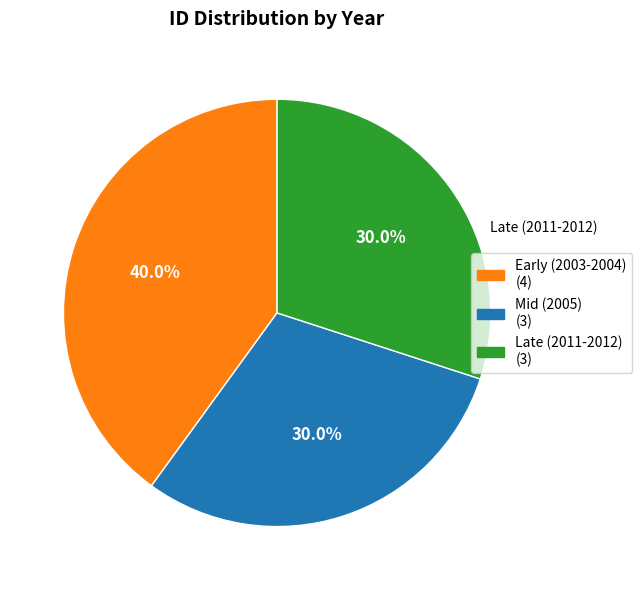

Does any single category account for the majority?

No